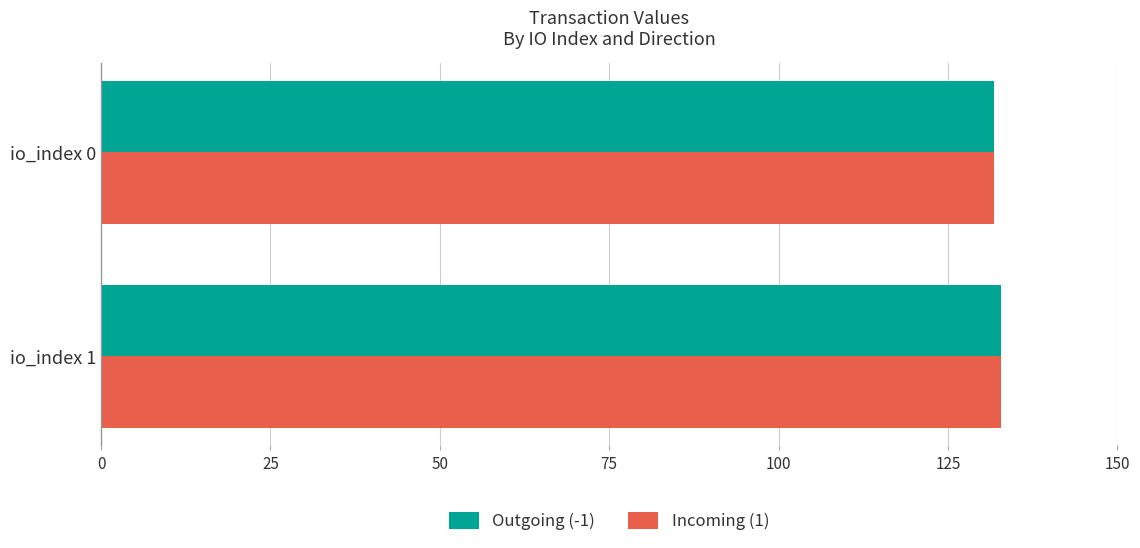

How many data points in Outgoing (-1) are above 132?

1